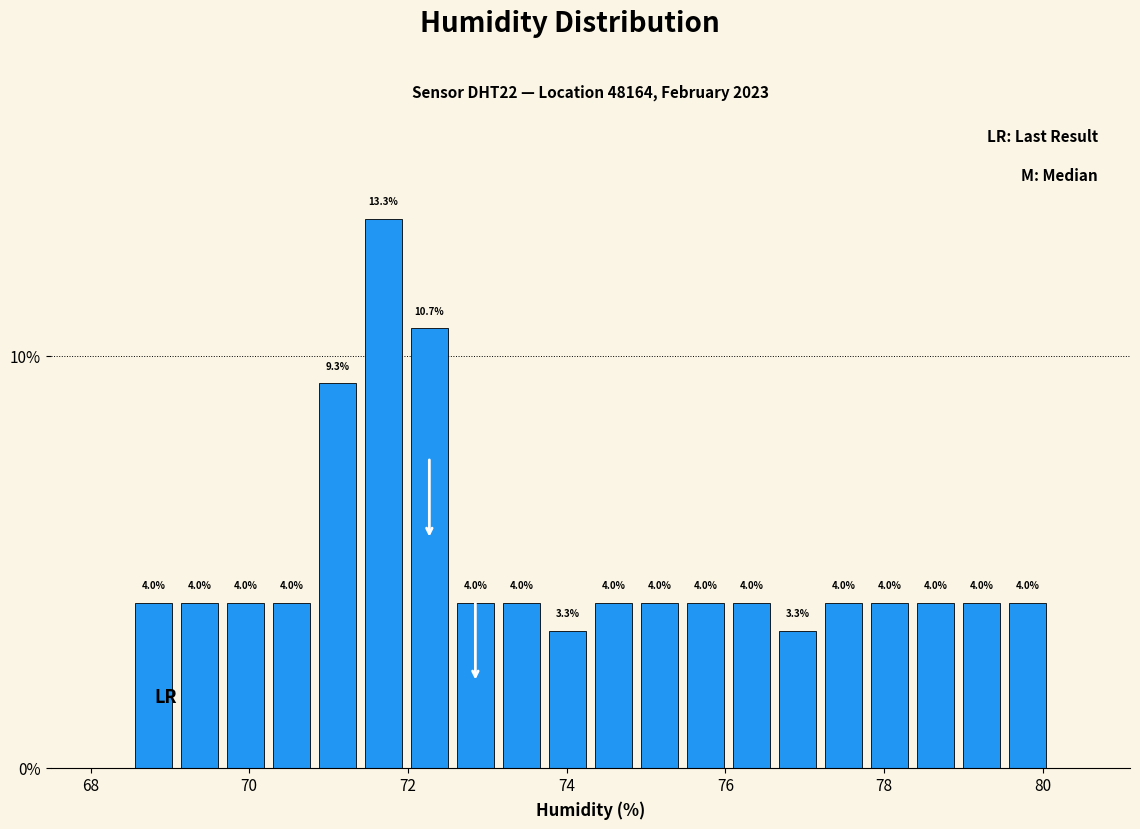

Read against the x-axis, roughly where is the centre of the tallest bar?

71.6